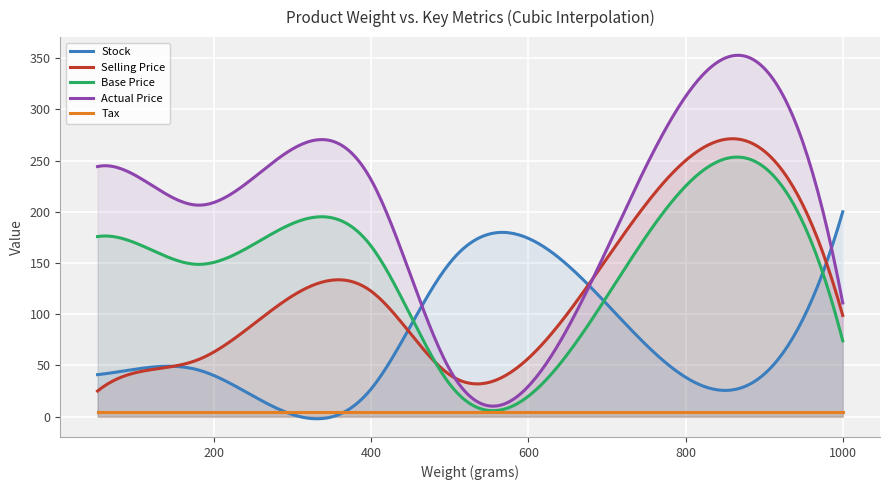

List the labels in order of Tax value, largest first.

0, 1, 2, 3, 4, 5, 6, 7, 8, 9, 10, 11, 12, 13, 14, 15, 16, 17, 18, 19